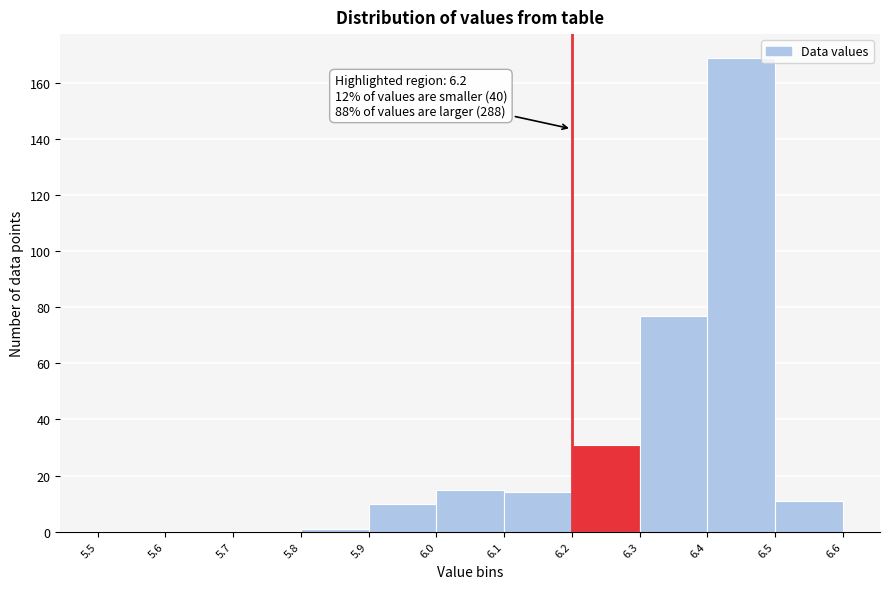

Which range on the x-axis has the tallest bar?

6.4 to 6.5